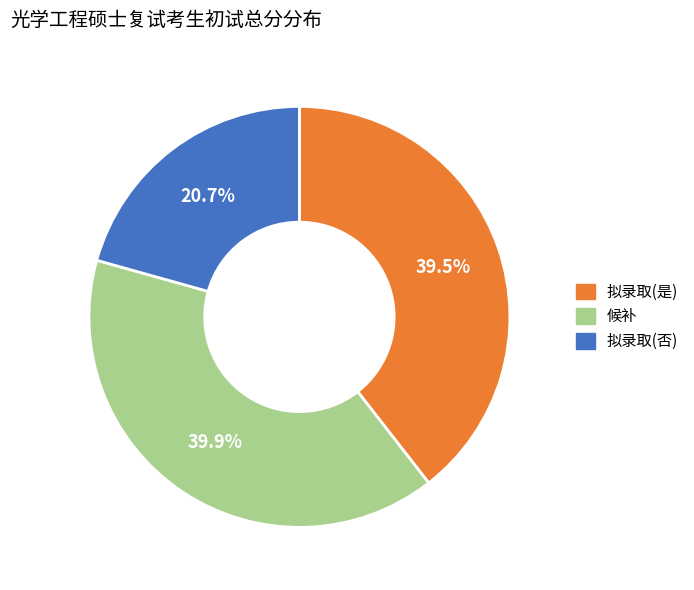

To the nearest percent, what is the average slice percentage?

33%